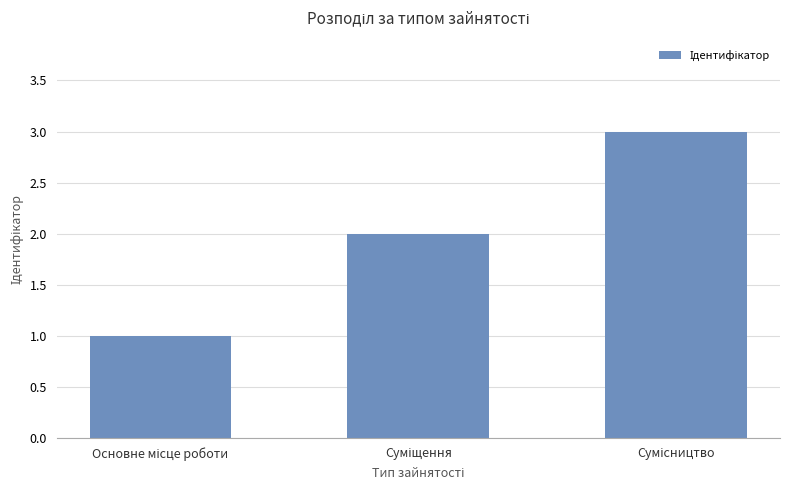

What is the sum of all values?

6